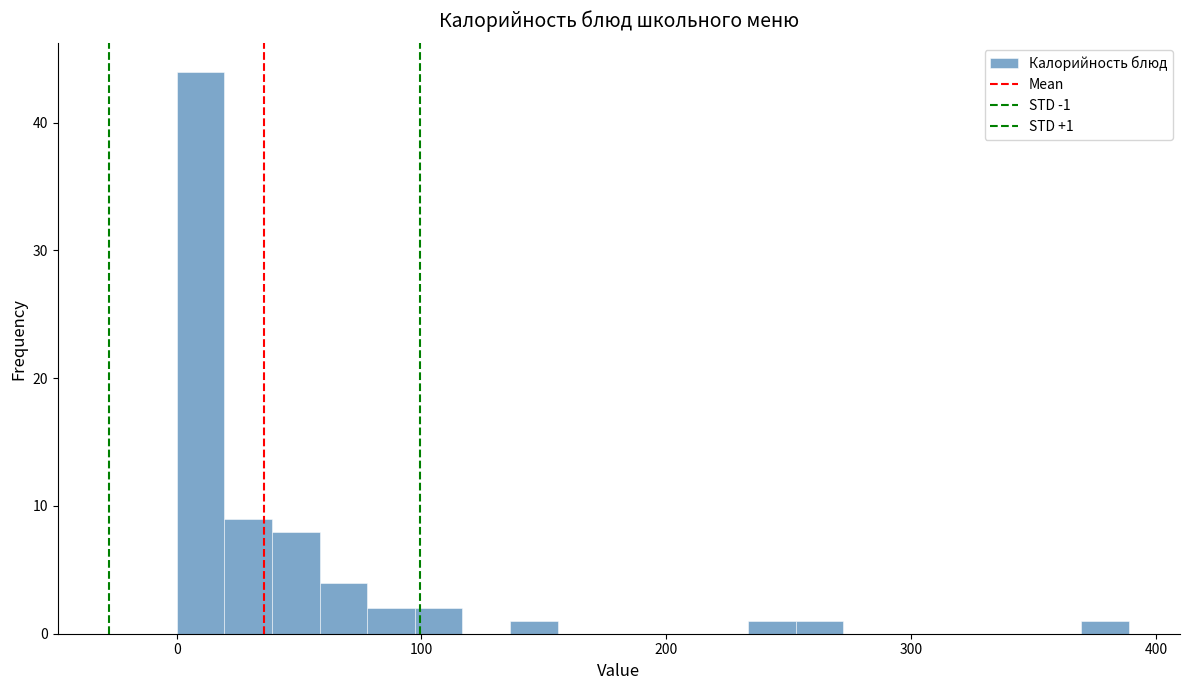

Around what value on the x-axis is the tallest bar? Give the approximate position of its centre, as read against the axis.

10